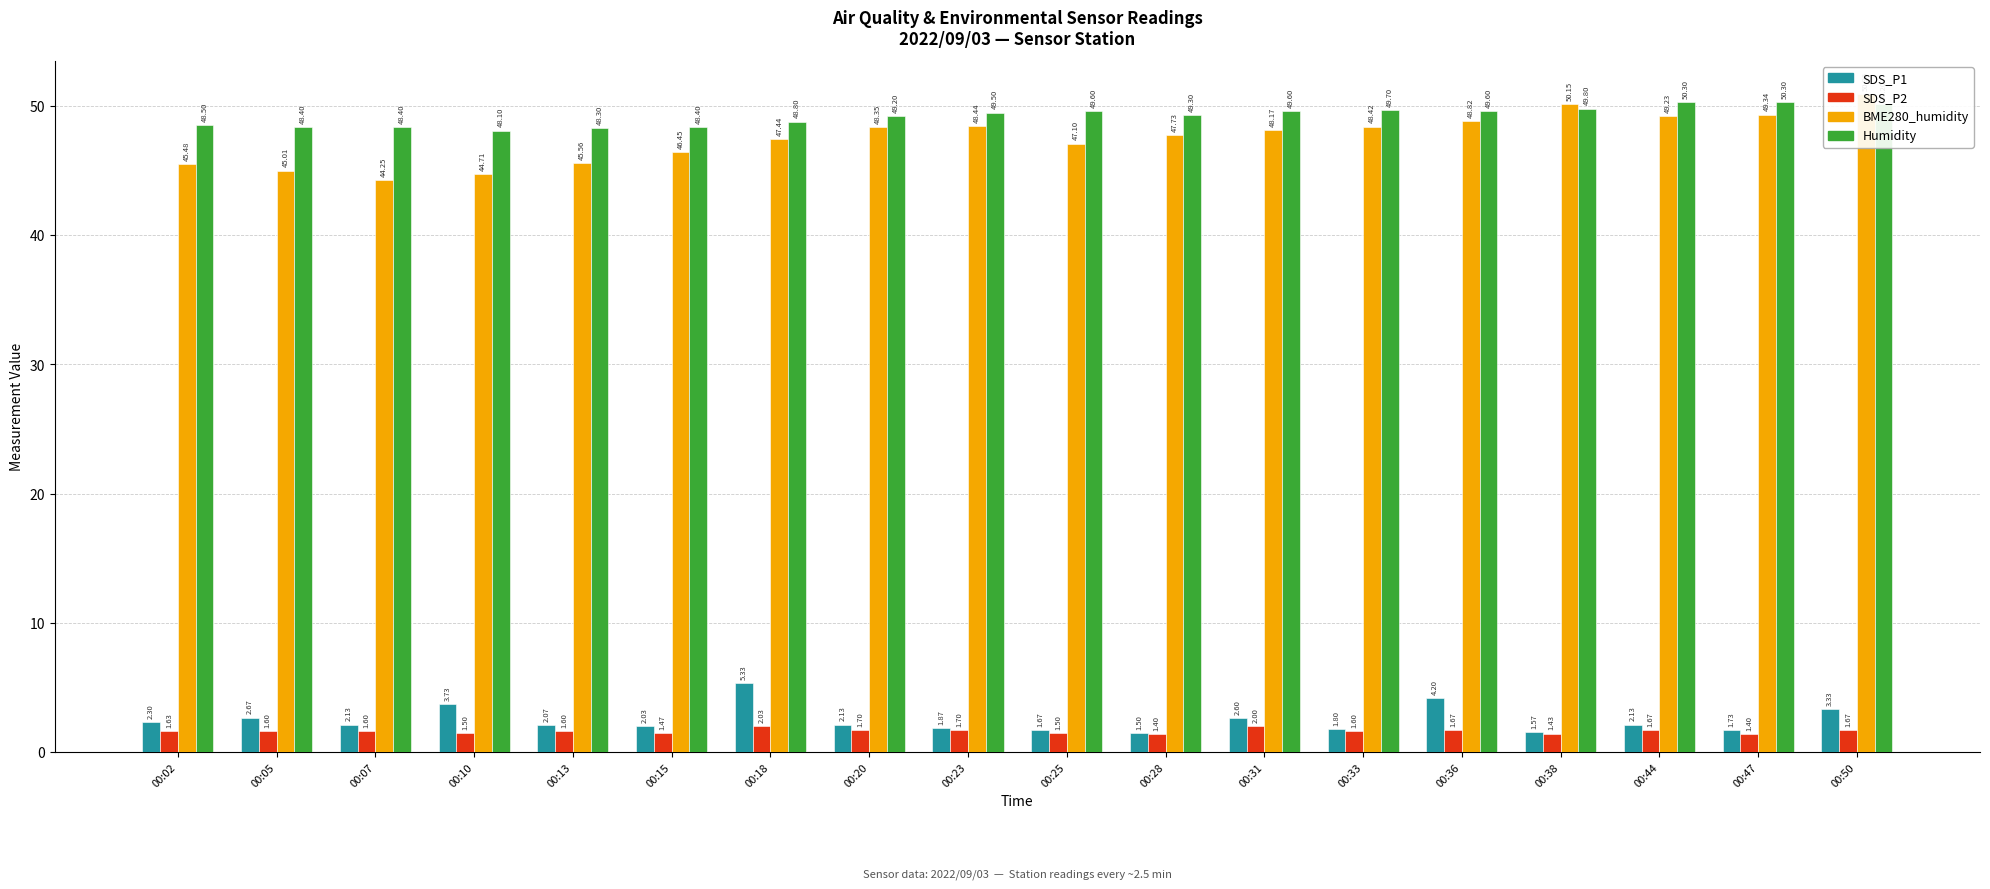

Is the value of SDS_P1 at 00:20 greater than the value of BME280_humidity at 00:50?

No